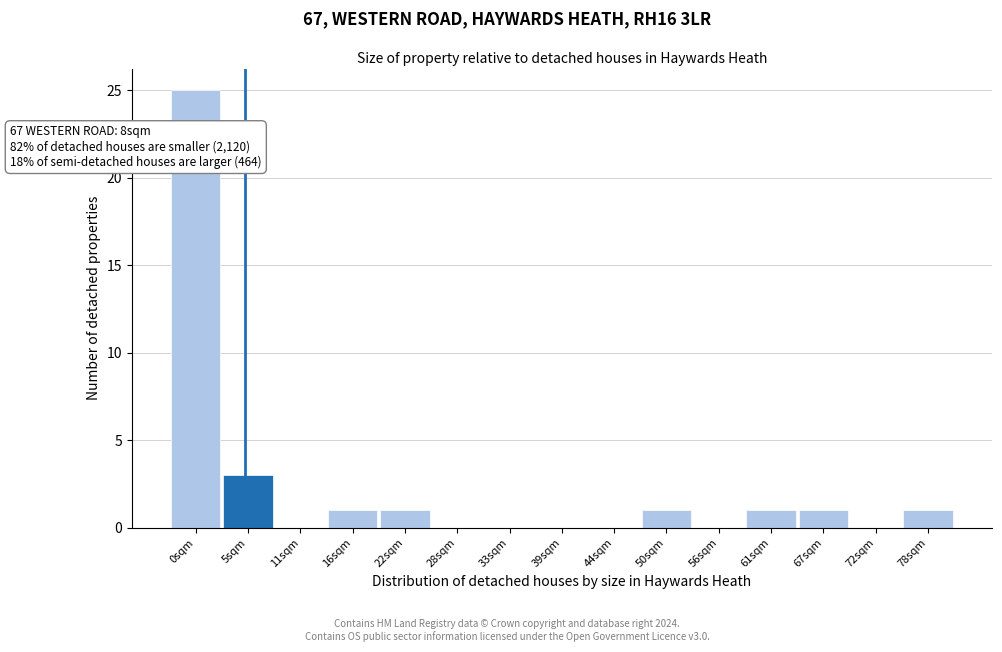

Reading right to left, what are all the values shown in this chart?

78sqm=1	72sqm=0	67sqm=1	61sqm=1	56sqm=0	50sqm=1	44sqm=0	39sqm=0	33sqm=0	28sqm=0	22sqm=1	16sqm=1	11sqm=0	5sqm=3	0sqm=25